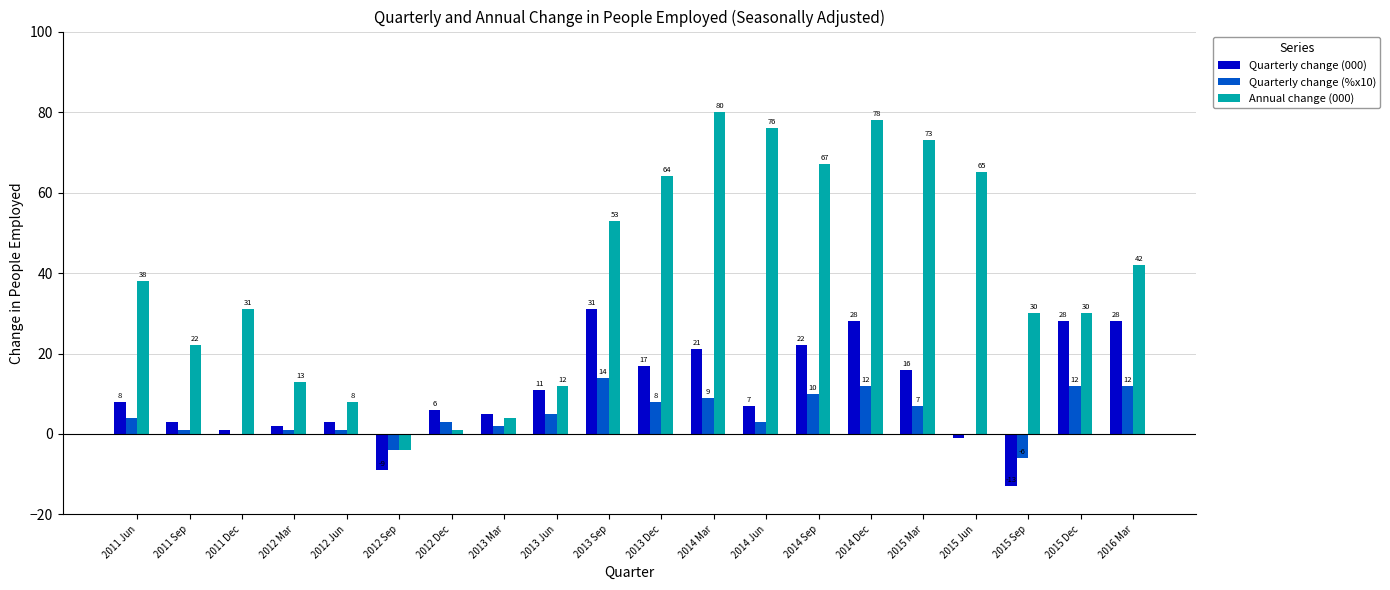

Reading right to left, list all the values displayed in this chart.

Quarterly change (000): 28	28	-13	-1	16	28	22	7	21	17	31	11	5	6	-9	3	2	1	3	8
Quarterly change (%x10): 12	12	-6	0	7	12	10	3	9	8	14	5	2	3	-4	1	1	0	1	4
Annual change (000): 42	30	30	65	73	78	67	76	80	64	53	12	4	1	-4	8	13	31	22	38